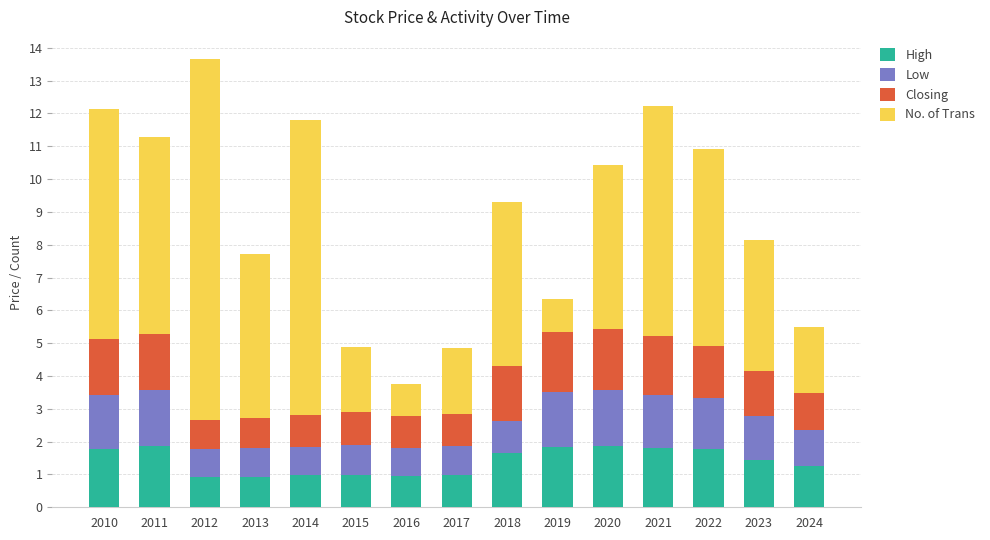

How many distinct data groups are displayed?

4